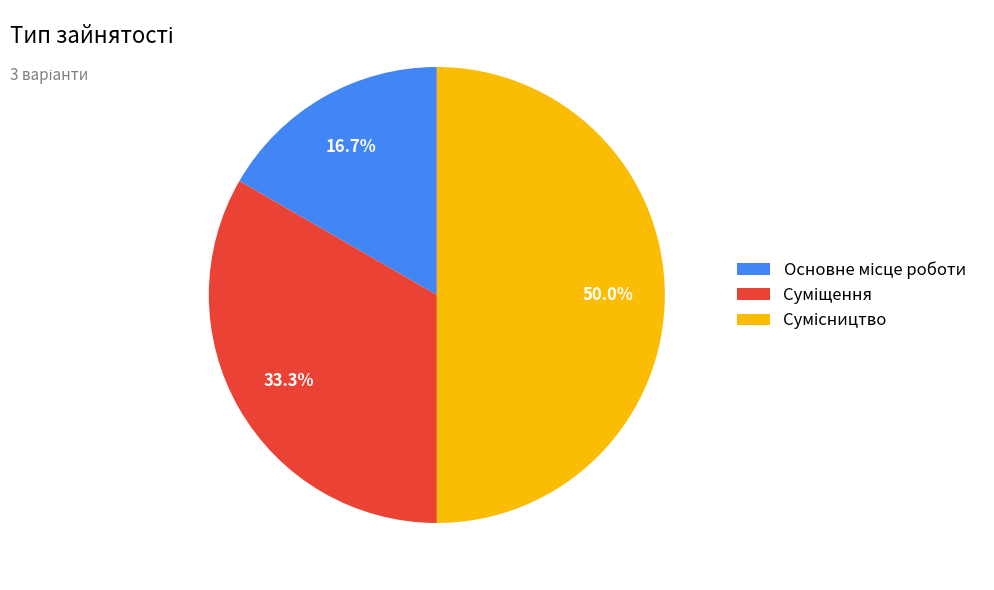

To the nearest percent, what is the difference between the Основне місце роботи and Сумісництво slice percentages?

33%